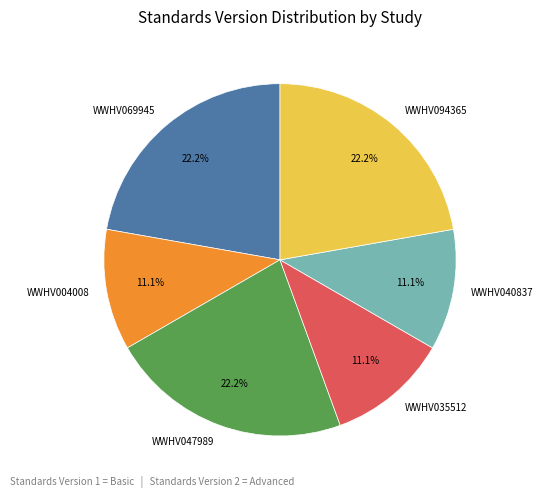

To the nearest percent, what percentage of the pie is WWHV047989?

22%